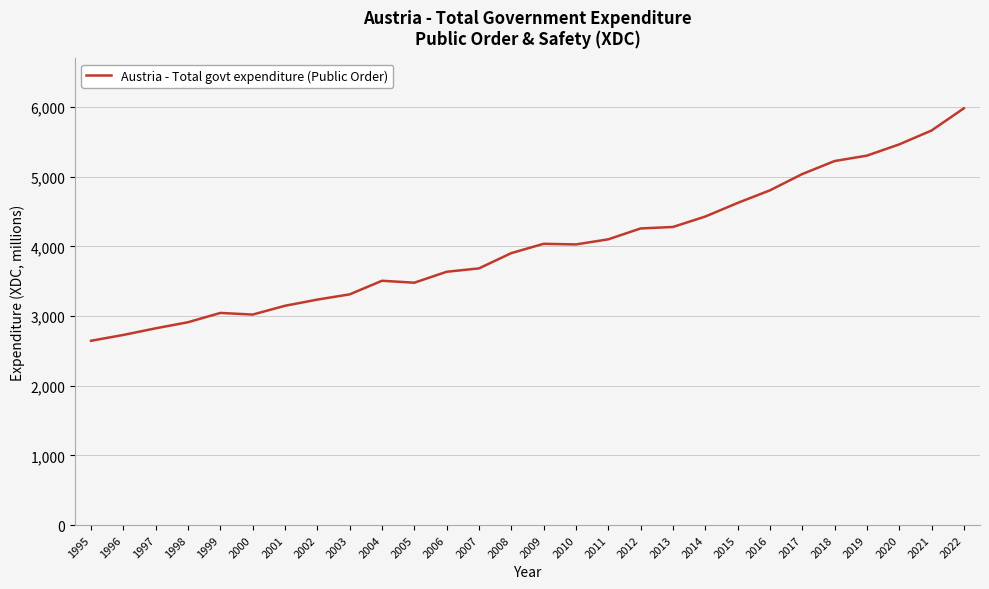

Approximately how many times larger is the value at 2007 compared to 2010?

0.9